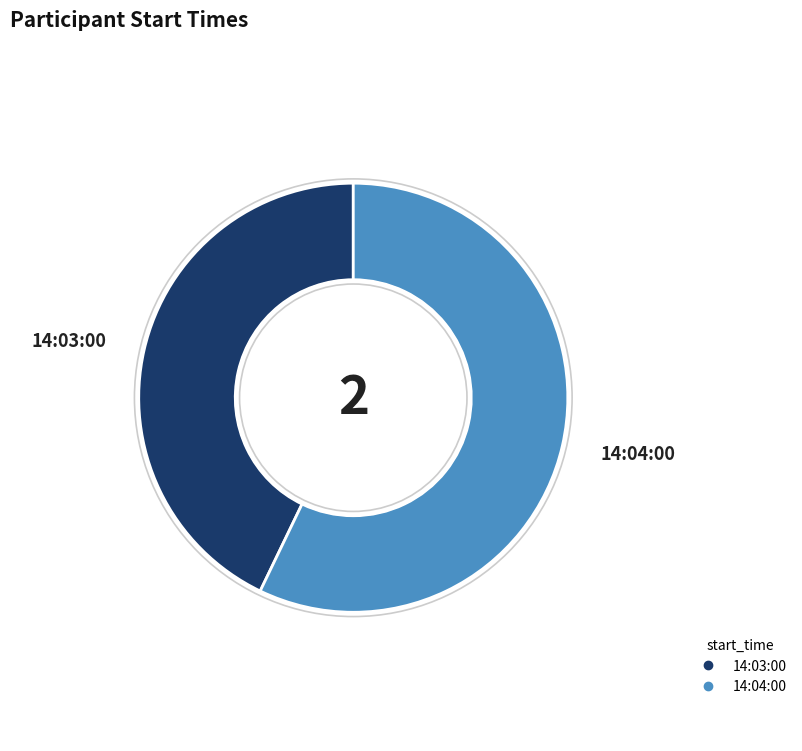

What is the ratio of the value at 14:04:00 to the value at 14:03:00?

1.3